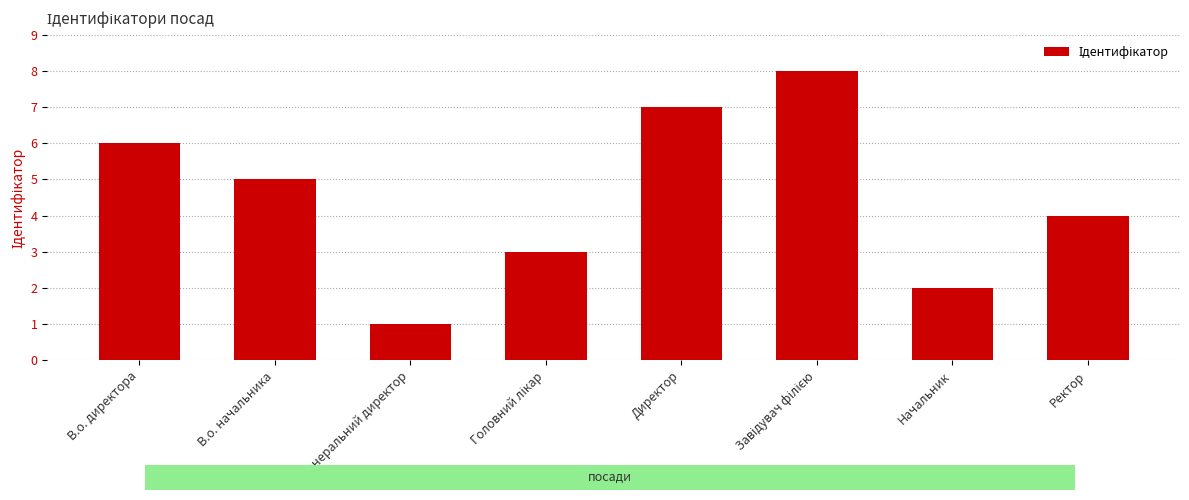

Where does the data first go above 5?

В.о. директора